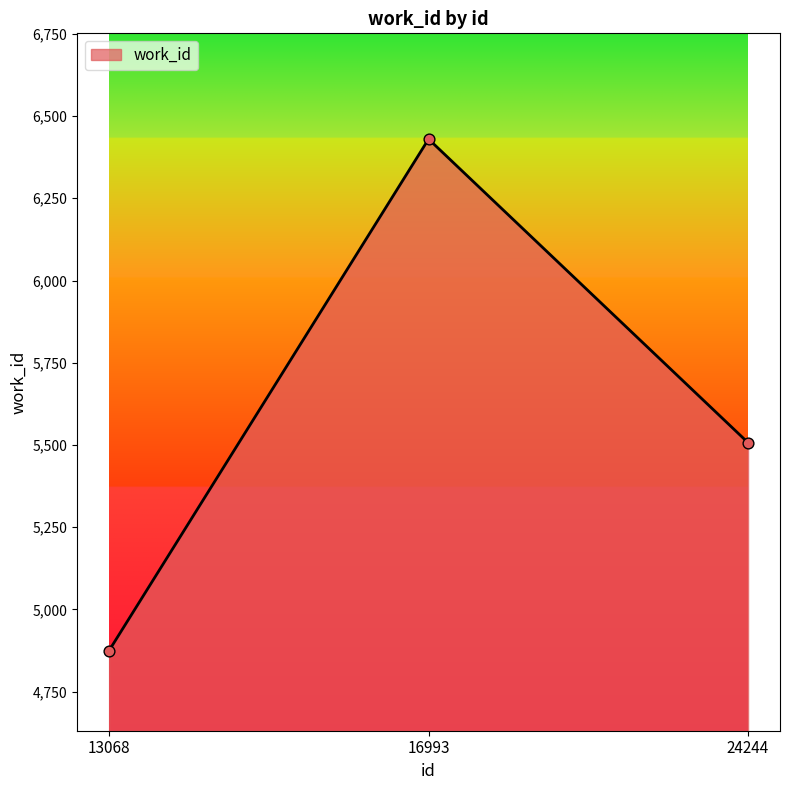

Approximately how many times larger is the value at 16993 compared to 24244?

1.2